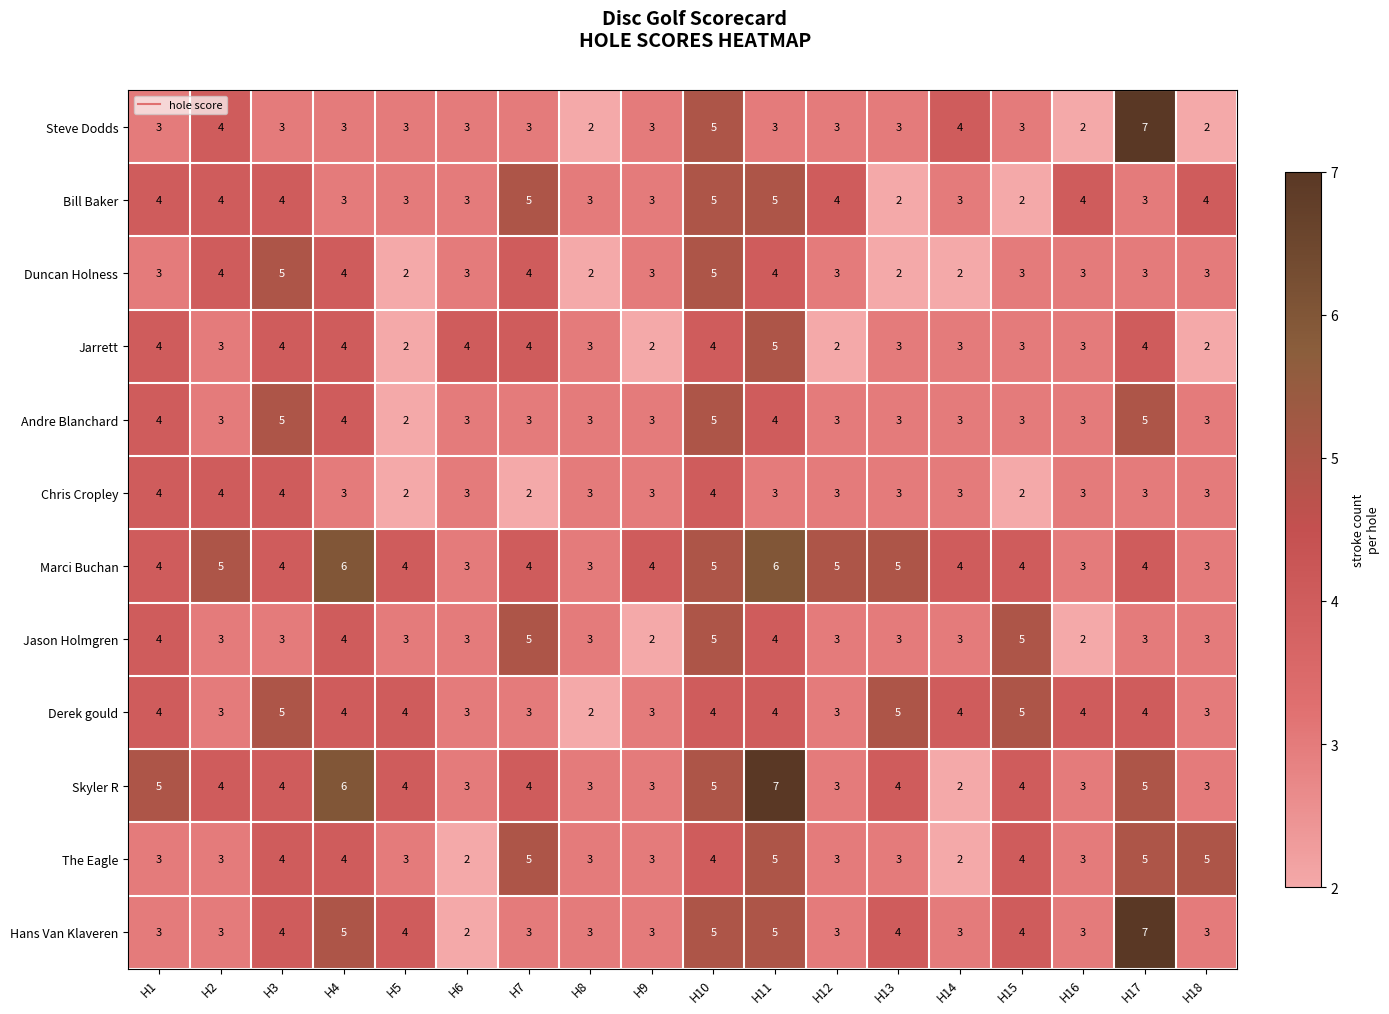

What is the average value of the Andre Blanchard series?

3